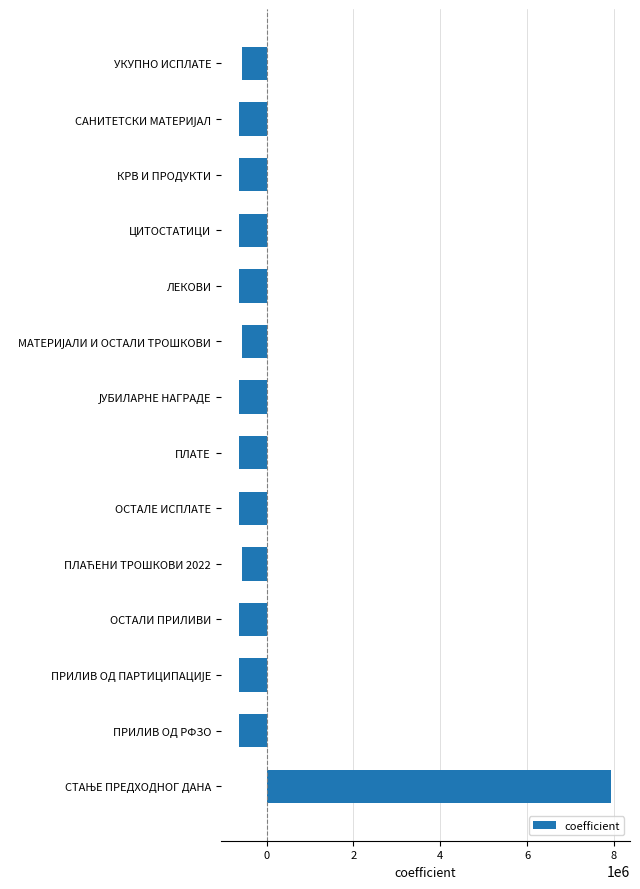

What is the minimum value shown in the chart?

-626072.1